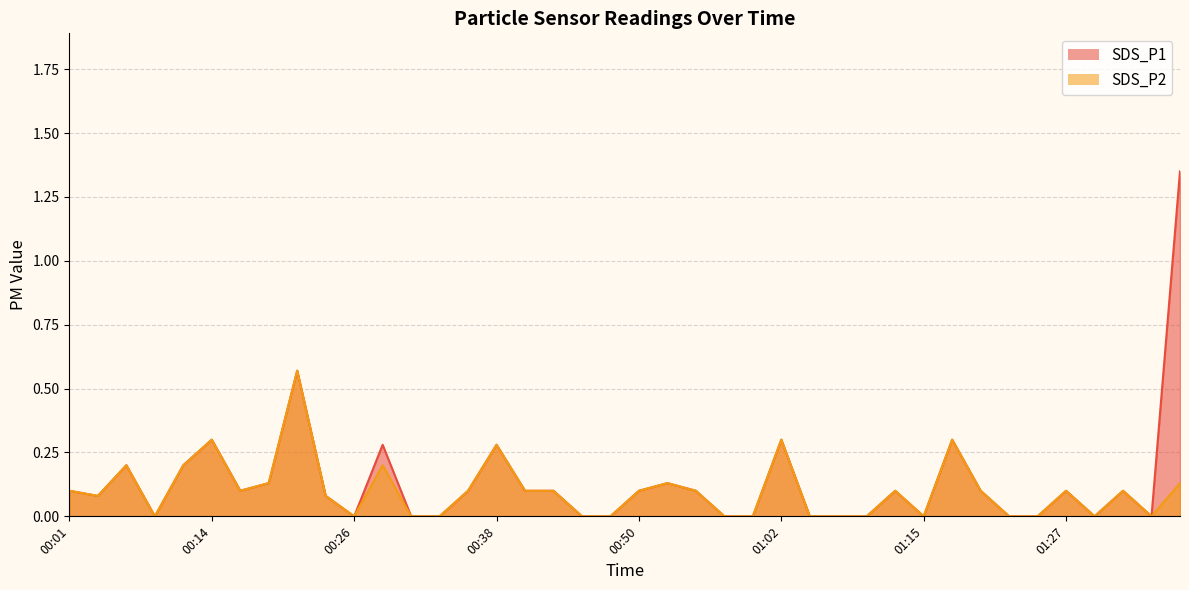

True or false: SDS_P2 and SDS_P1 intersect in this chart.

False